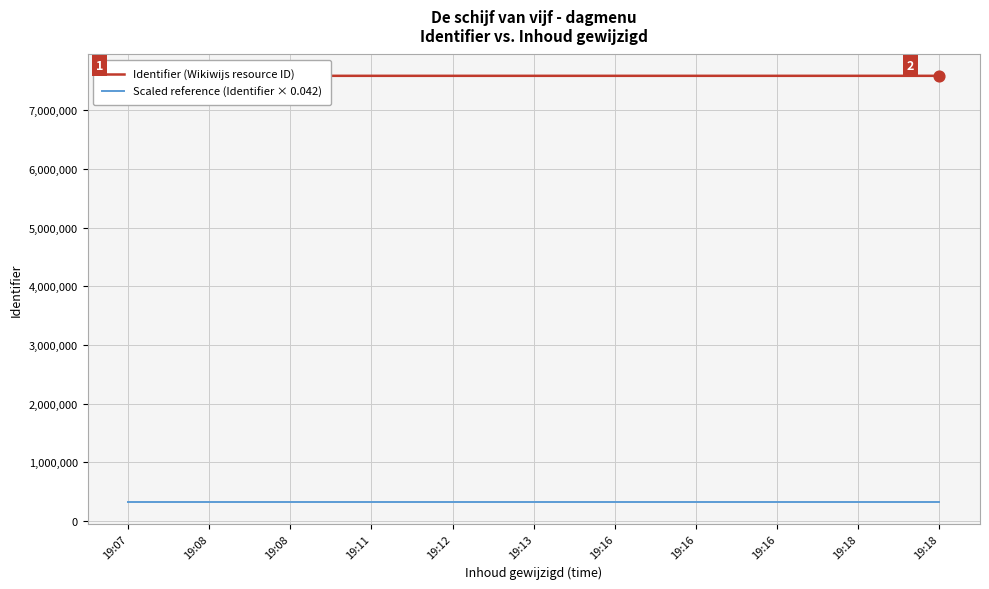

What is the total value across all series at 19:07?

7905186.1